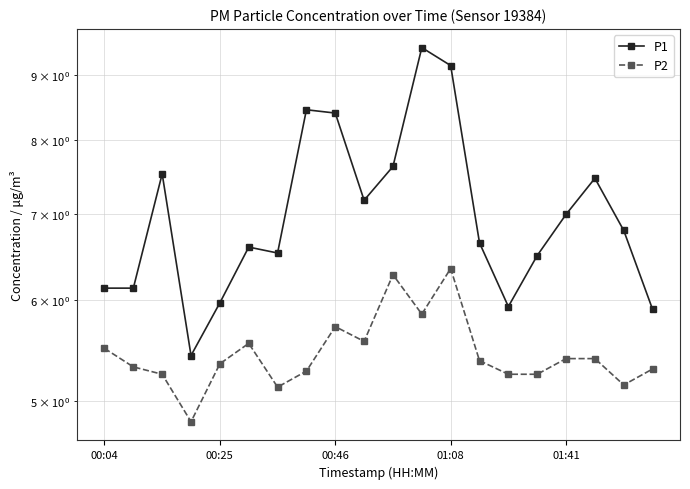

Does the chart have visible grid lines?

Yes